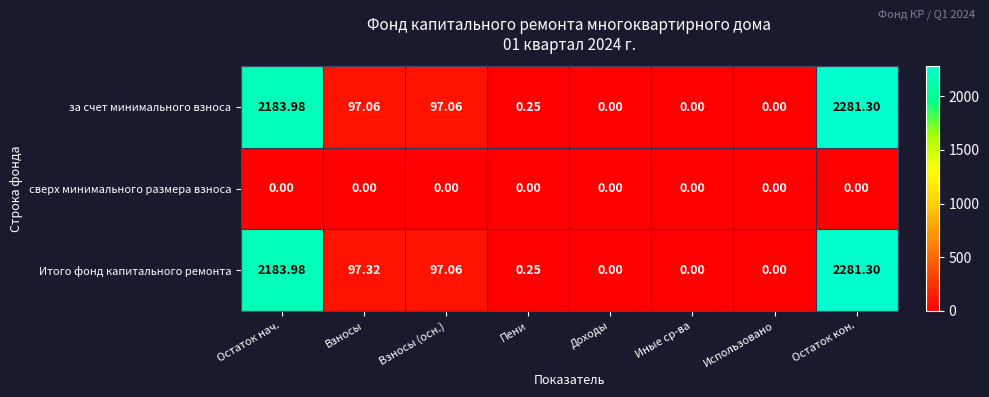

At which label is Итого фонд капитального ремонта closest to 1140?

Взносы